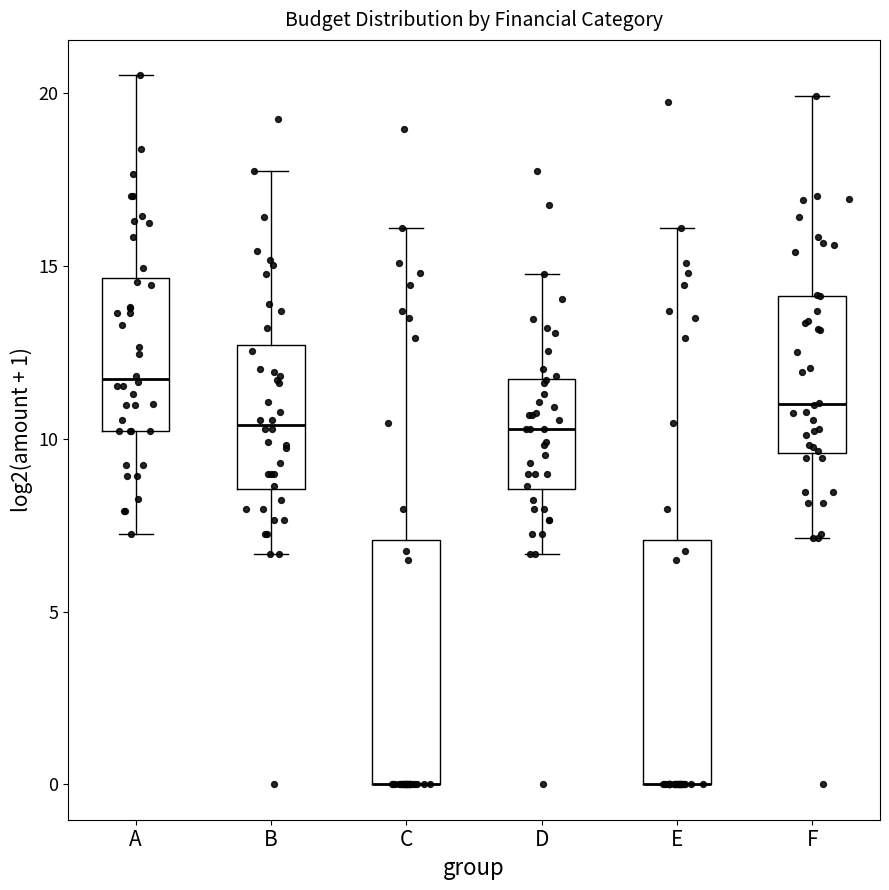

Reading left to right, transcribe this box plot: for each box, give where its median line is, the range the box spans, and where its two whiskers end, as read against the y-axis. The values are not printed on the chart, so give them approximately, as read against the axis.

A: median 11.5, box 10.0 to 14.5, whiskers 7.0 to 20.5
B: median 10.5, box 8.5 to 12.5, whiskers 6.5 to 17.5
C: median 0.0 (drawn on the box's lower edge), box 0.0 to 7.0, whiskers 0.0 to 16.0
D: median 10.5, box 8.5 to 11.5, whiskers 6.5 to 15.0
E: median 0.0 (drawn on the box's lower edge), box 0.0 to 7.0, whiskers 0.0 to 16.0
F: median 11.0, box 9.5 to 14.0, whiskers 7.0 to 20.0